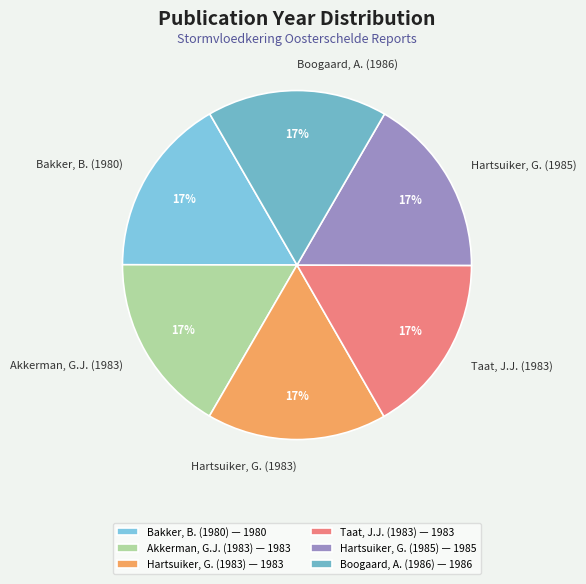

Count the number of slices in the pie.

6